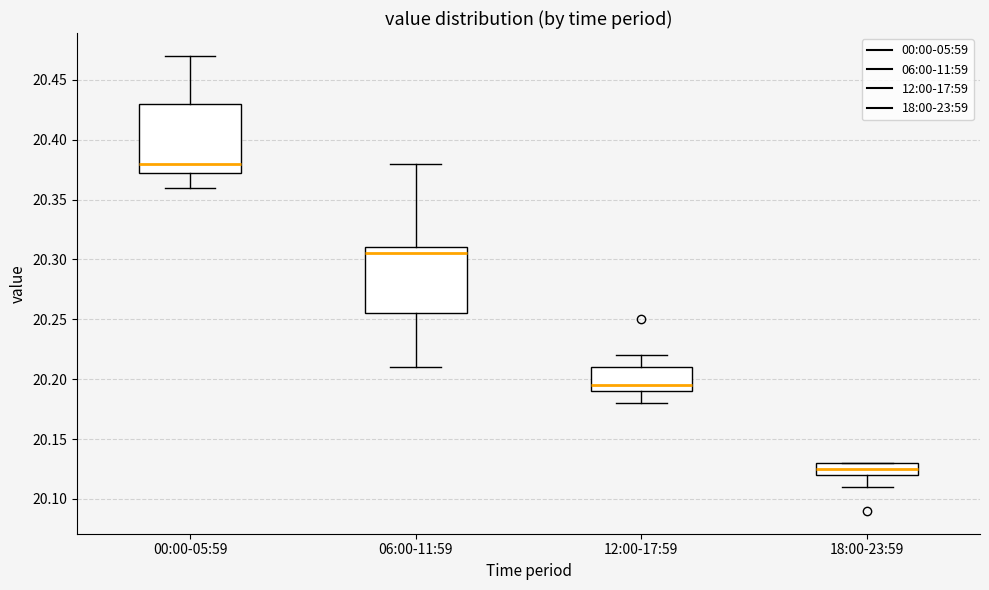

Where is the upper edge of the box for 18:00-23:59 on the y-axis? The values are not printed on the chart, so give them approximately, as read against the axis.

20.130